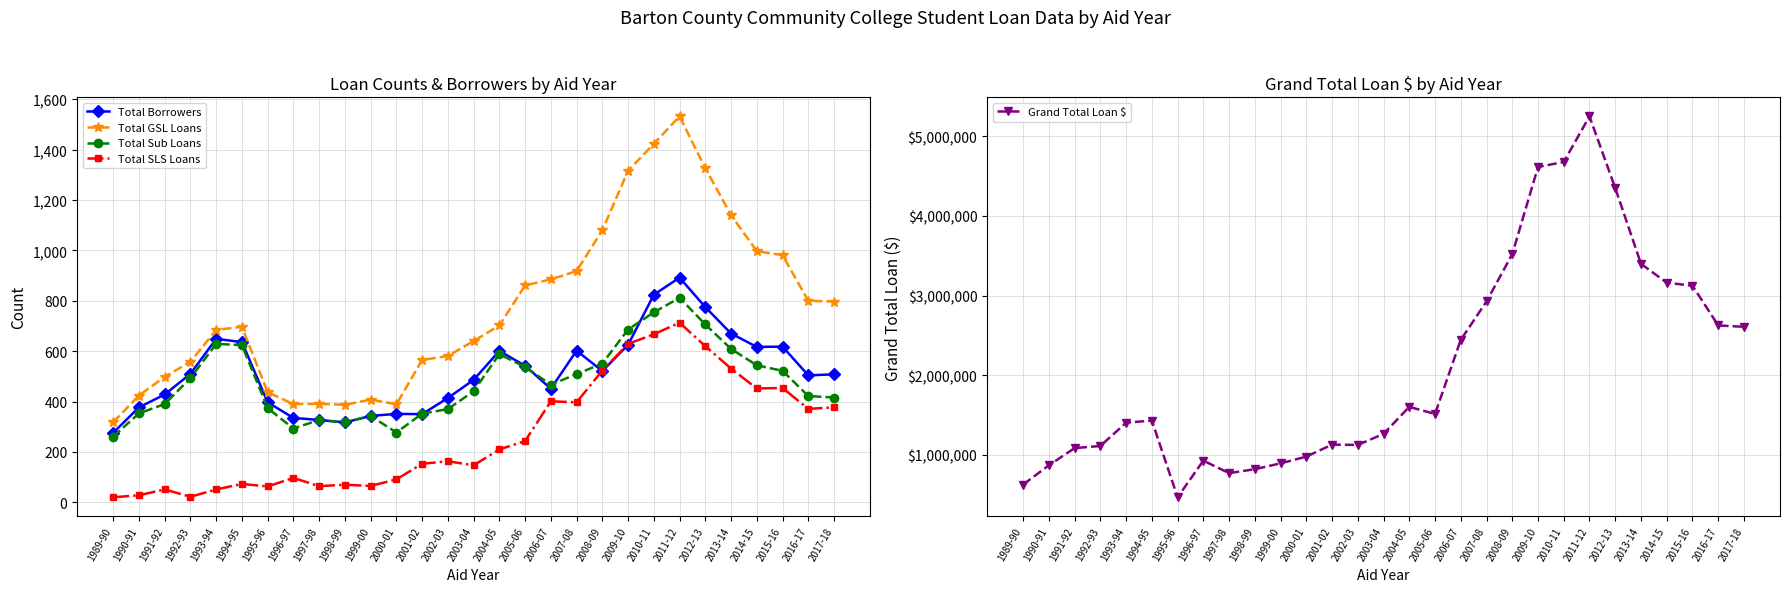

True or false: Total Borrowers and Total GSL Loans cross at least once.

False